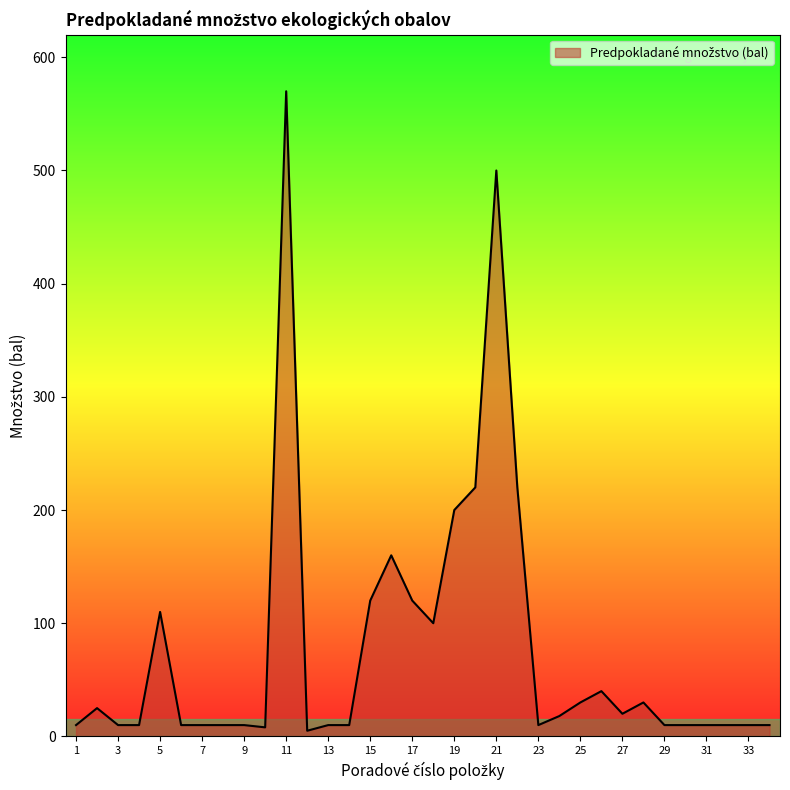

What is the difference between the second highest and minimum values?

495